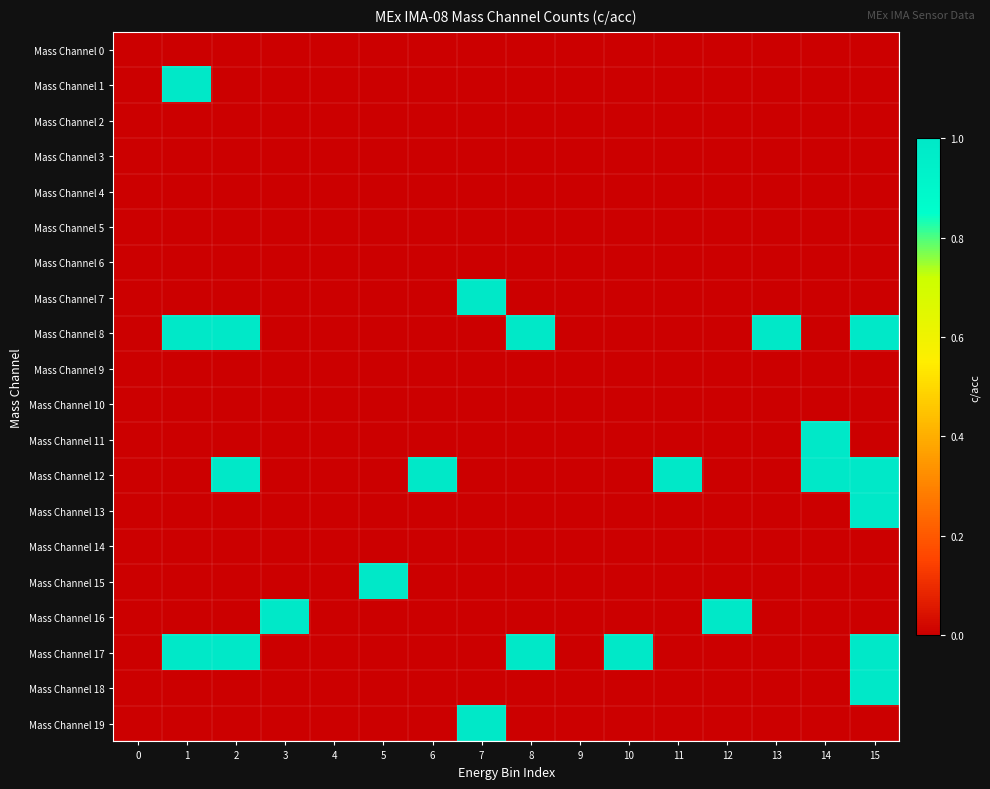

At which category is the sum across all series the highest?

15